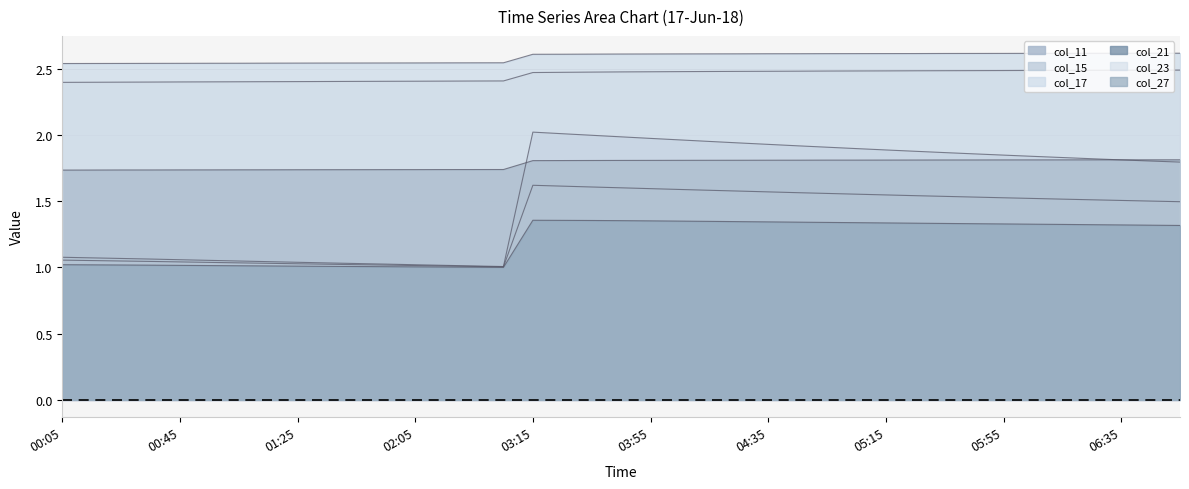

Reading left to right, transcribe all the data shown in this chart.

col_11: 00:05=1.1	00:15=1.1	00:25=1.1	00:35=1.1	00:45=1.1	00:55=1.1	01:05=1.0	01:15=1.0	01:25=1.0	01:35=1.0	01:45=1.0	01:55=1.0	02:05=1.0	02:15=1.0	02:25=1.0	02:35=1.0	03:15=2.0	03:25=2.0	03:35=2.0	03:45=2.0	03:55=2.0	04:05=2.0	04:15=2.0	04:25=1.9	04:35=1.9	04:45=1.9	04:55=1.9	05:05=1.9	05:15=1.9	05:25=1.9	05:35=1.9	05:45=1.9	05:55=1.8	06:05=1.8	06:15=1.8	06:25=1.8	06:35=1.8	06:45=1.8	06:55=1.8
col_15: 00:05=1.1	00:15=1.1	00:25=1.0	00:35=1.0	00:45=1.0	00:55=1.0	01:05=1.0	01:15=1.0	01:25=1.0	01:35=1.0	01:45=1.0	01:55=1.0	02:05=1.0	02:15=1.0	02:25=1.0	02:35=1.0	03:15=1.6	03:25=1.6	03:35=1.6	03:45=1.6	03:55=1.6	04:05=1.6	04:15=1.6	04:25=1.6	04:35=1.6	04:45=1.6	04:55=1.6	05:05=1.6	05:15=1.5	05:25=1.5	05:35=1.5	05:45=1.5	05:55=1.5	06:05=1.5	06:15=1.5	06:25=1.5	06:35=1.5	06:45=1.5	06:55=1.5
col_17: 00:05=2.5	00:15=2.5	00:25=2.5	00:35=2.5	00:45=2.5	00:55=2.5	01:05=2.5	01:15=2.5	01:25=2.5	01:35=2.5	01:45=2.5	01:55=2.5	02:05=2.5	02:15=2.5	02:25=2.5	02:35=2.5	03:15=2.6	03:25=2.6	03:35=2.6	03:45=2.6	03:55=2.6	04:05=2.6	04:15=2.6	04:25=2.6	04:35=2.6	04:45=2.6	04:55=2.6	05:05=2.6	05:15=2.6	05:25=2.6	05:35=2.6	05:45=2.6	05:55=2.6	06:05=2.6	06:15=2.6	06:25=2.6	06:35=2.6	06:45=2.6	06:55=2.6
col_21: 00:05=1.7	00:15=1.7	00:25=1.7	00:35=1.7	00:45=1.7	00:55=1.7	01:05=1.7	01:15=1.7	01:25=1.7	01:35=1.7	01:45=1.7	01:55=1.7	02:05=1.7	02:15=1.7	02:25=1.7	02:35=1.7	03:15=1.8	03:25=1.8	03:35=1.8	03:45=1.8	03:55=1.8	04:05=1.8	04:15=1.8	04:25=1.8	04:35=1.8	04:45=1.8	04:55=1.8	05:05=1.8	05:15=1.8	05:25=1.8	05:35=1.8	05:45=1.8	05:55=1.8	06:05=1.8	06:15=1.8	06:25=1.8	06:35=1.8	06:45=1.8	06:55=1.8
col_23: 00:05=2.4	00:15=2.4	00:25=2.4	00:35=2.4	00:45=2.4	00:55=2.4	01:05=2.4	01:15=2.4	01:25=2.4	01:35=2.4	01:45=2.4	01:55=2.4	02:05=2.4	02:15=2.4	02:25=2.4	02:35=2.4	03:15=2.5	03:25=2.5	03:35=2.5	03:45=2.5	03:55=2.5	04:05=2.5	04:15=2.5	04:25=2.5	04:35=2.5	04:45=2.5	04:55=2.5	05:05=2.5	05:15=2.5	05:25=2.5	05:35=2.5	05:45=2.5	05:55=2.5	06:05=2.5	06:15=2.5	06:25=2.5	06:35=2.5	06:45=2.5	06:55=2.5
col_27: 00:05=1.0	00:15=1.0	00:25=1.0	00:35=1.0	00:45=1.0	00:55=1.0	01:05=1.0	01:15=1.0	01:25=1.0	01:35=1.0	01:45=1.0	01:55=1.0	02:05=1.0	02:15=1.0	02:25=1.0	02:35=1.0	03:15=1.4	03:25=1.4	03:35=1.4	03:45=1.4	03:55=1.4	04:05=1.3	04:15=1.3	04:25=1.3	04:35=1.3	04:45=1.3	04:55=1.3	05:05=1.3	05:15=1.3	05:25=1.3	05:35=1.3	05:45=1.3	05:55=1.3	06:05=1.3	06:15=1.3	06:25=1.3	06:35=1.3	06:45=1.3	06:55=1.3